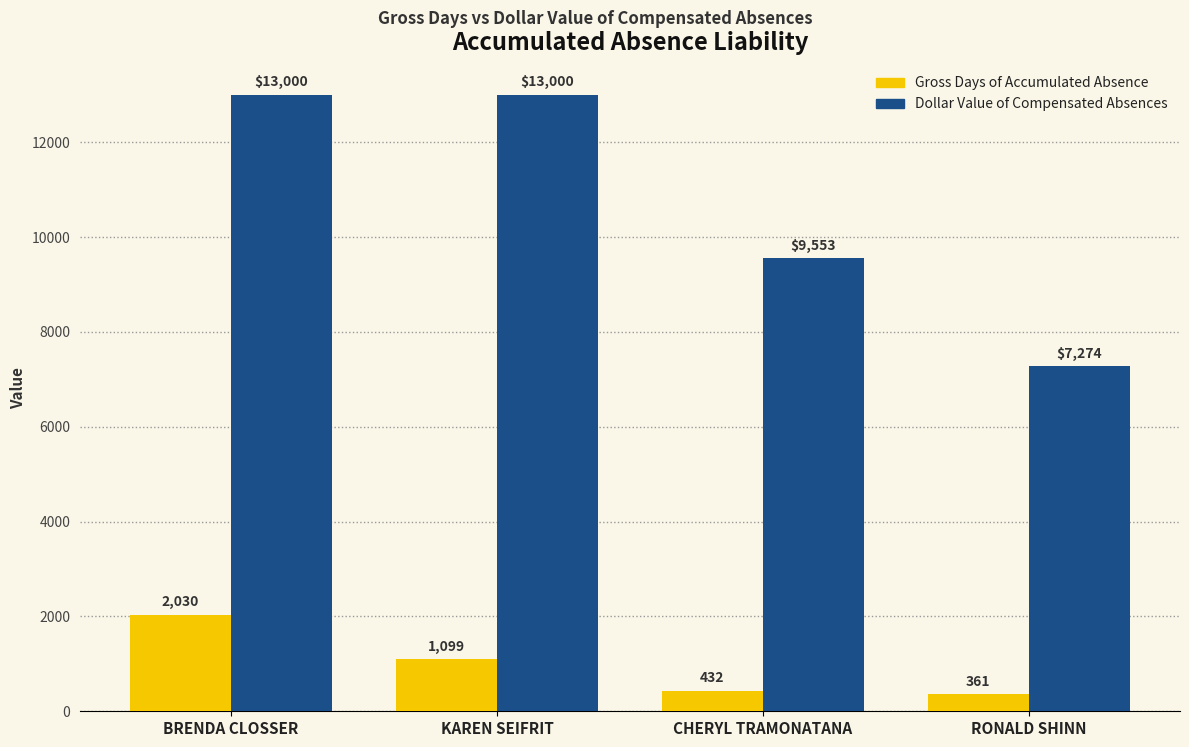

What is the label of the 1st bar from the right?

RONALD SHINN